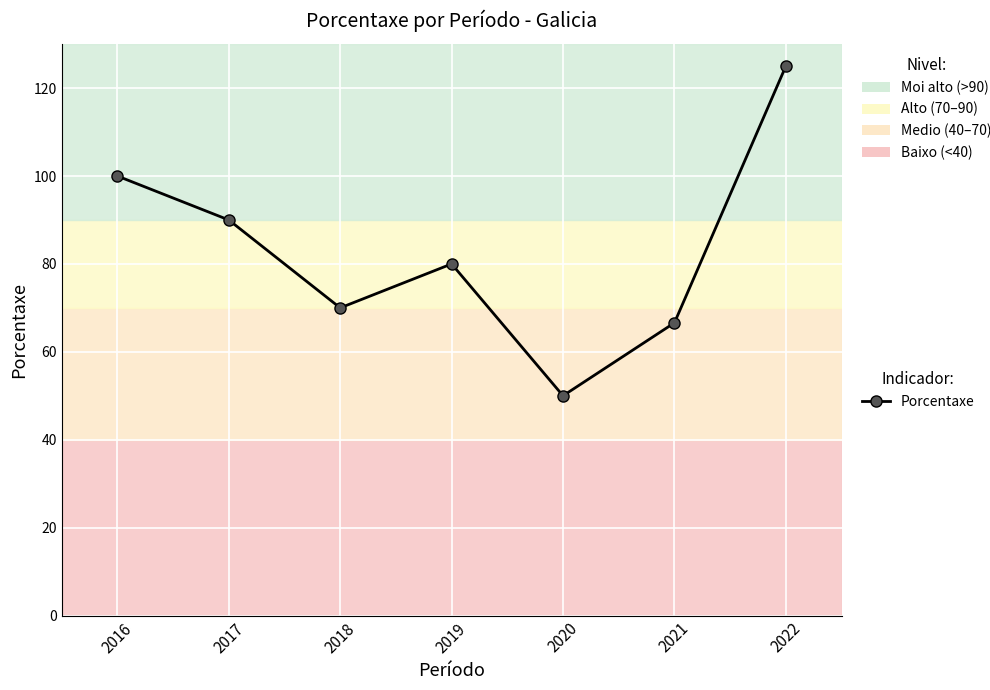

Where is the first local maximum?

2019